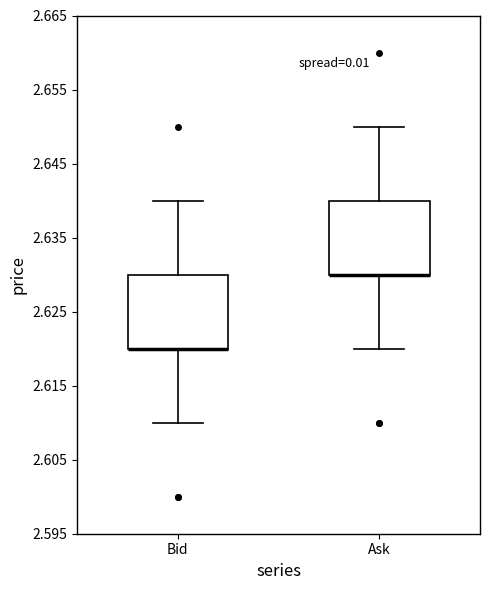

Reading left to right, transcribe this box plot: for each box, give where its median line is, the range the box spans, and where its two whiskers end, as read against the y-axis. The values are not printed on the chart, so give them approximately, as read against the axis.

Bid: median 2.62 (drawn on the box's lower edge), box 2.62 to 2.63, whiskers 2.61 to 2.64
Ask: median 2.63 (drawn on the box's lower edge), box 2.63 to 2.64, whiskers 2.62 to 2.65